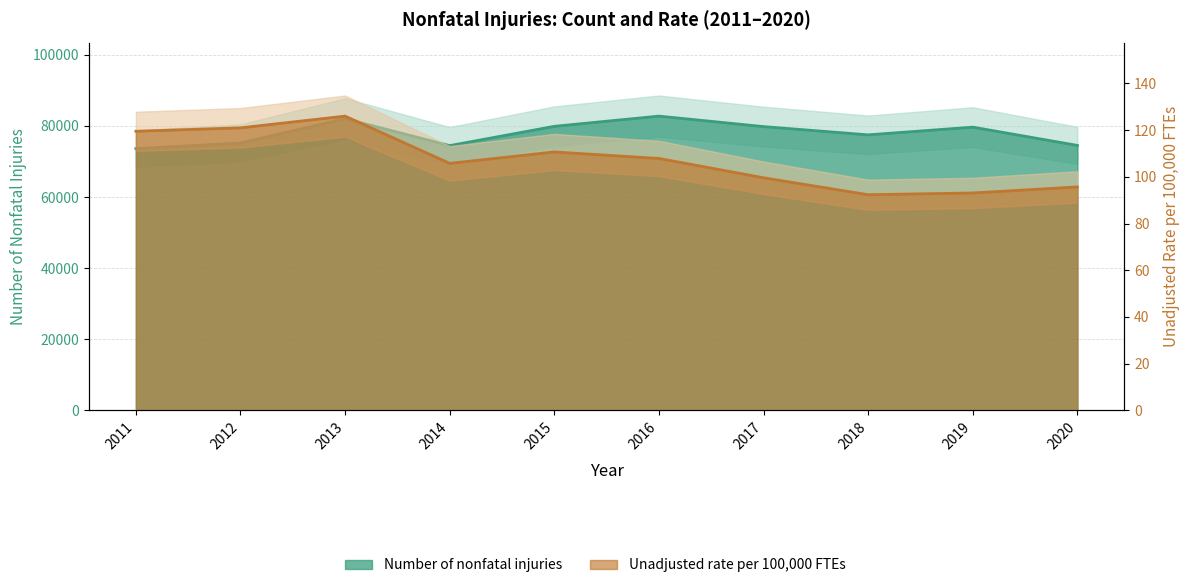

At how many categories does at least one series exceed 11797?

10